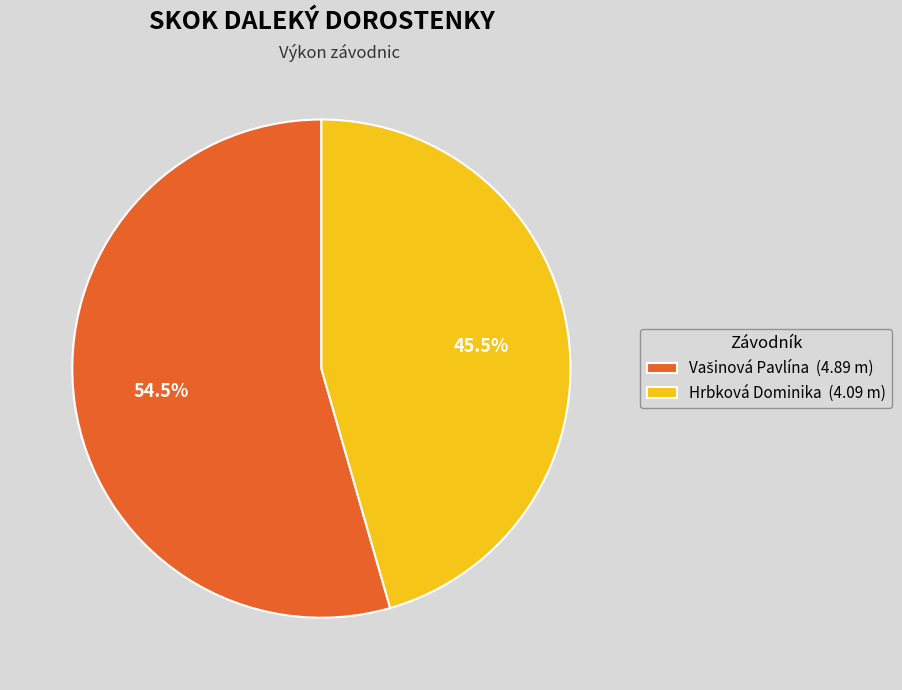

Which slice is the smallest?

Hrbková Dominika